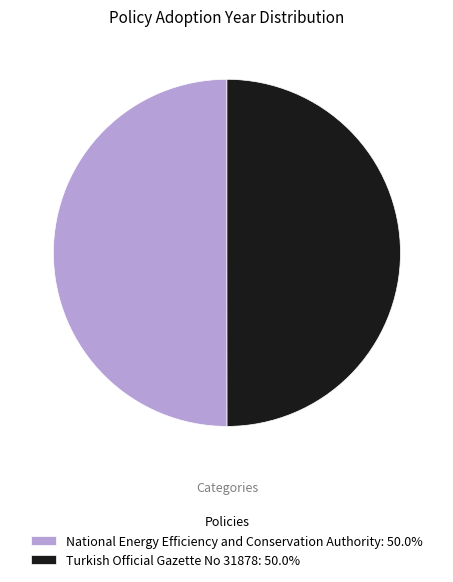

How many slices are in this pie chart?

2